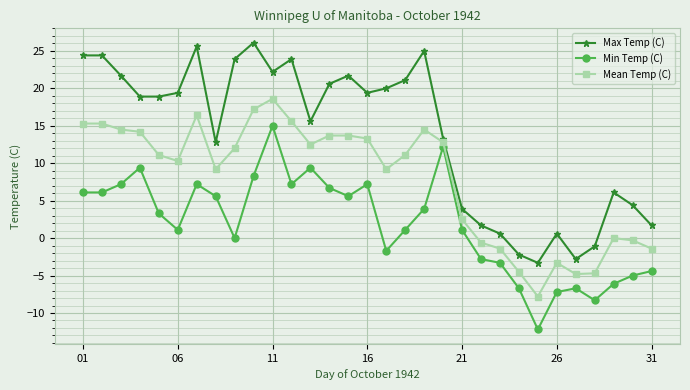

What are all the series names shown in the legend?

Max Temp (C), Min Temp (C), Mean Temp (C)